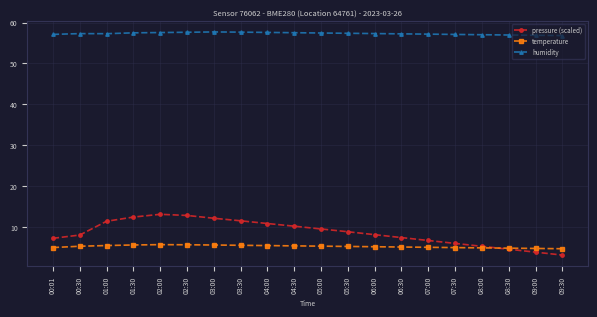

True or false: temperature has more than 0 points higher than both neighbors.

True